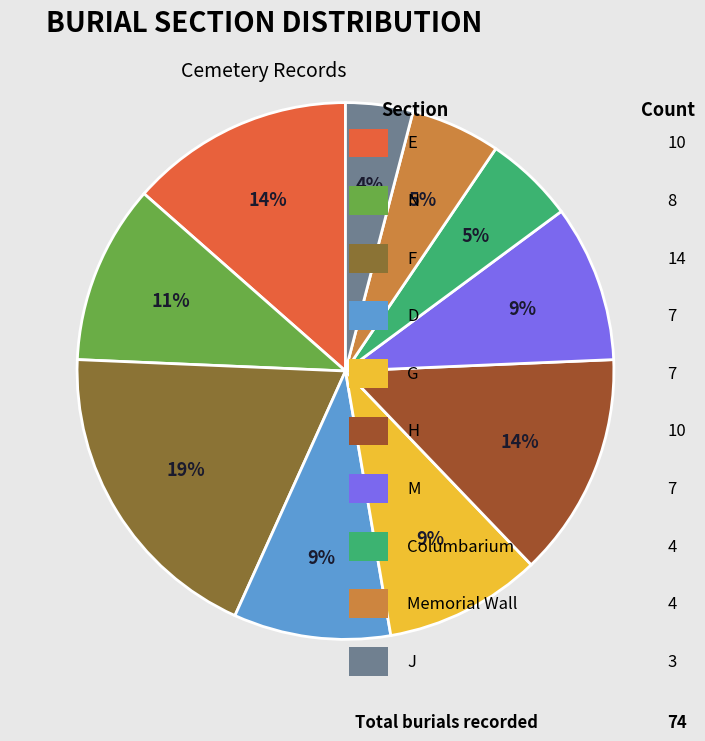

How many segments does this pie chart have?

10